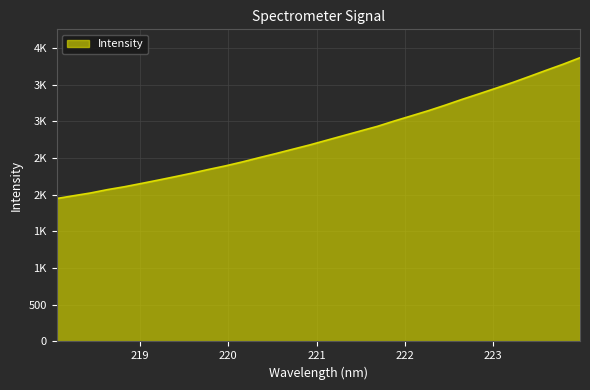

Does the chart display data point markers on the line(s)?

No